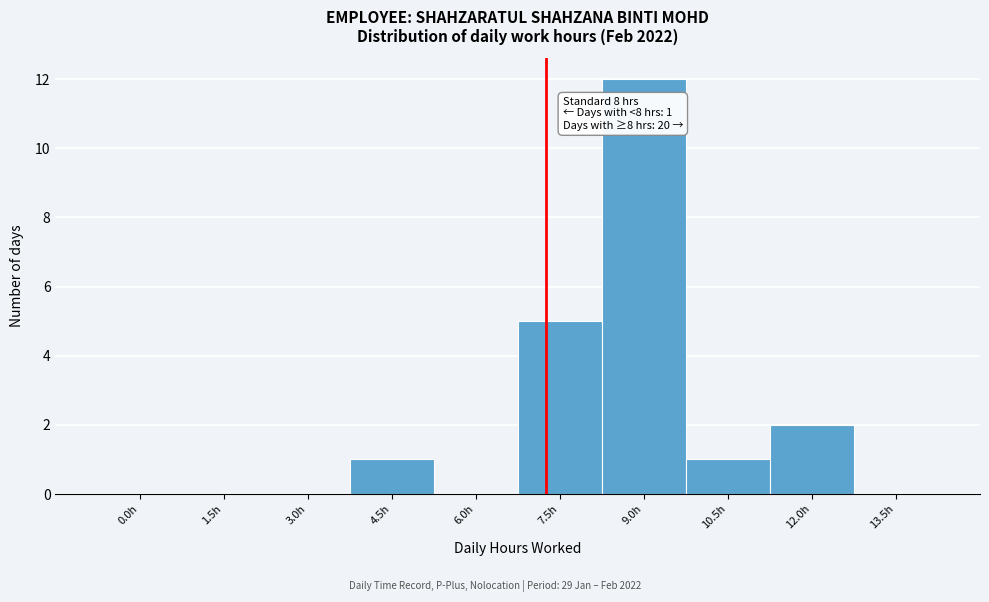

Reading left to right, transcribe all the data shown in this chart.

0.0h=0	1.5h=0	3.0h=0	4.5h=1	6.0h=0	7.5h=5	9.0h=12	10.5h=1	12.0h=2	13.5h=0